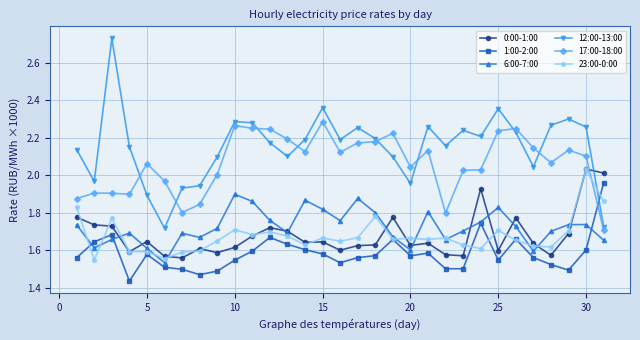

How many times do 1:00-2:00 and 17:00-18:00 cross each other?

1